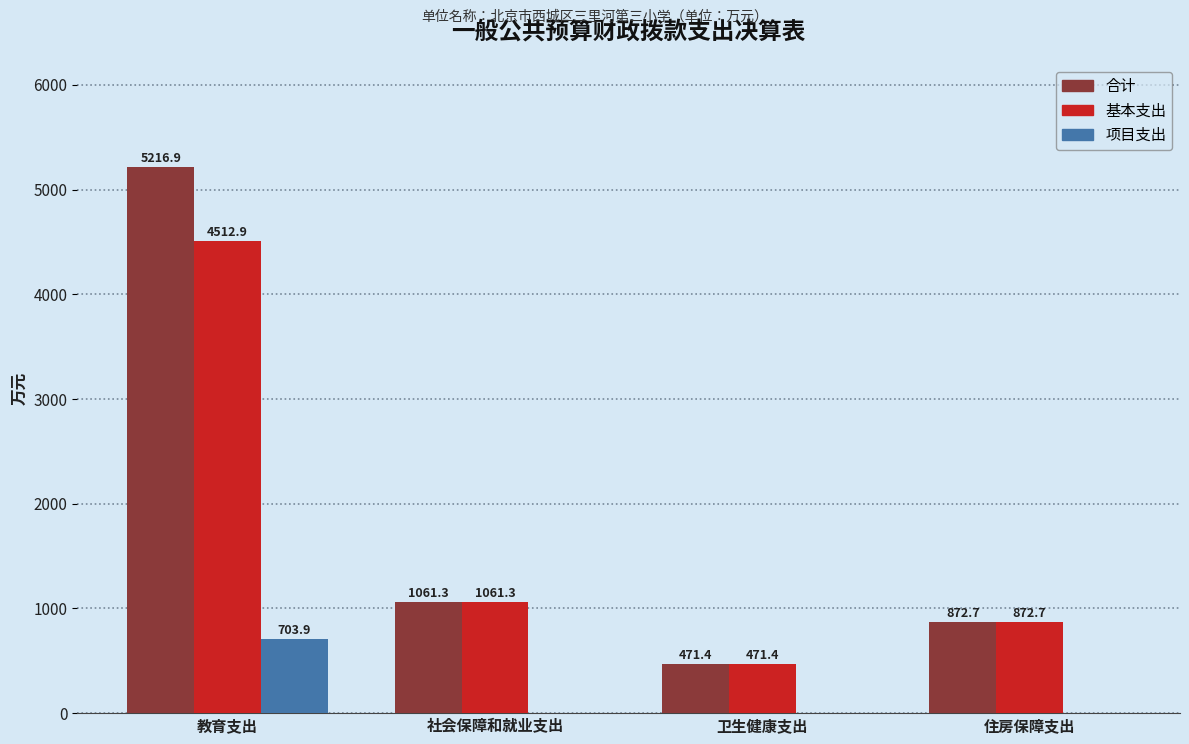

What is the average value of the 项目支出 series?

176.0